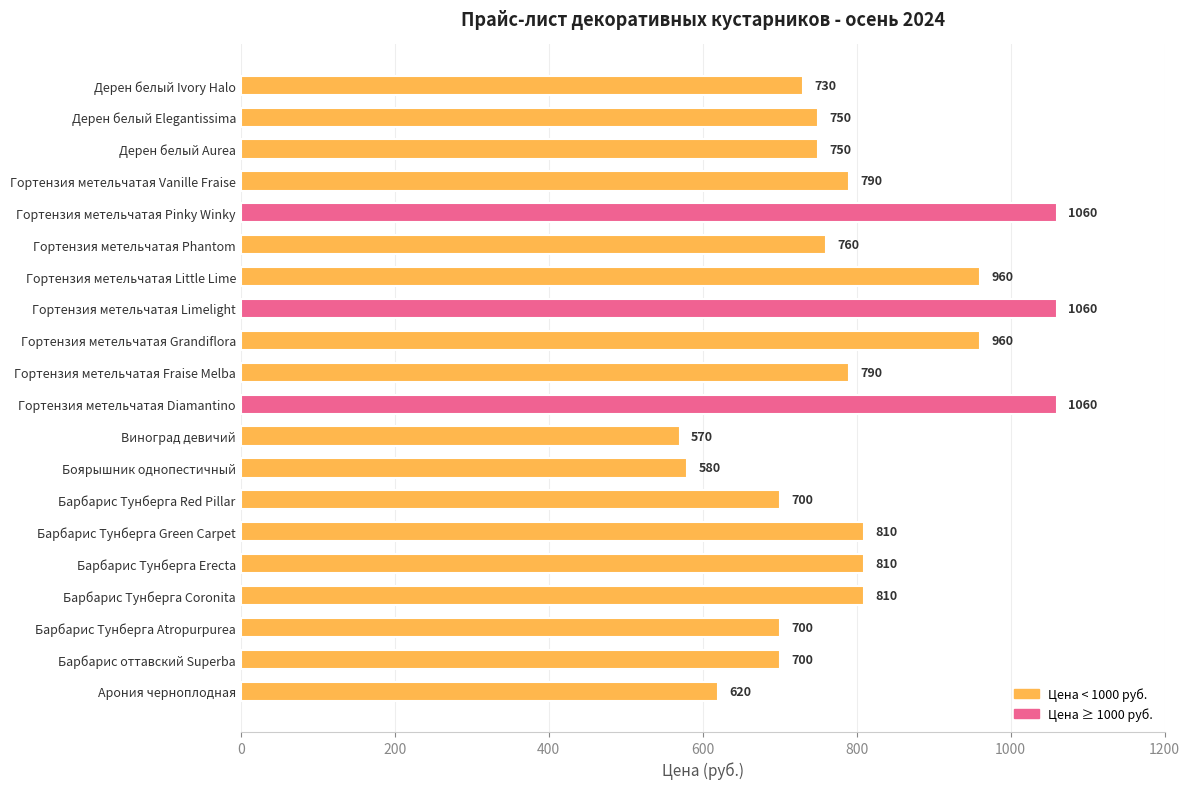

The chart shows a value of 1526 at Гортензия метельчатая Diamantino. True or false?

False